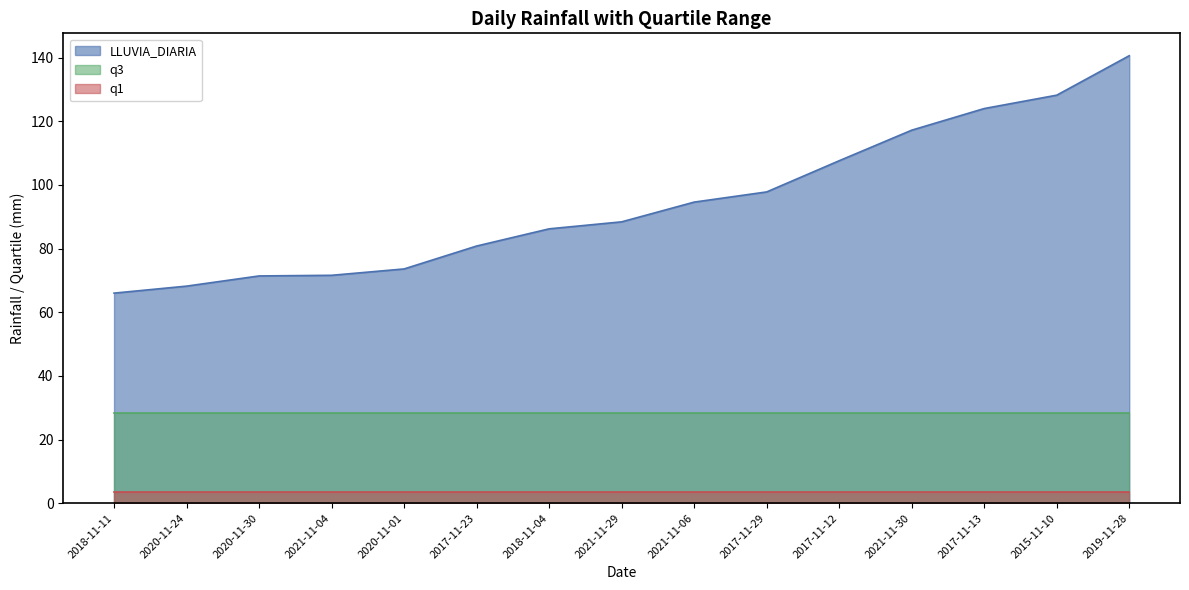

Between 2021-11-30 and 2018-11-04, which is larger?

2021-11-30